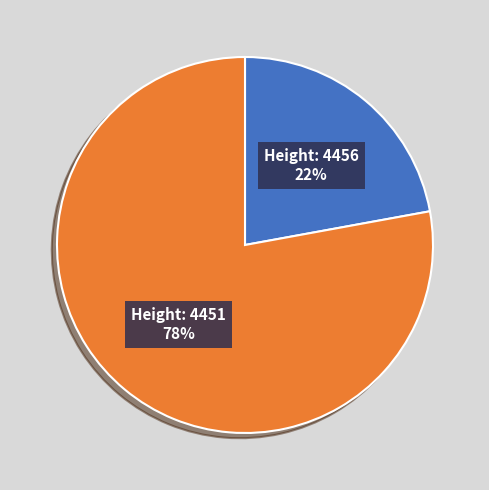

To the nearest percent, what is the difference between the largest and smallest slice percentages?

56%